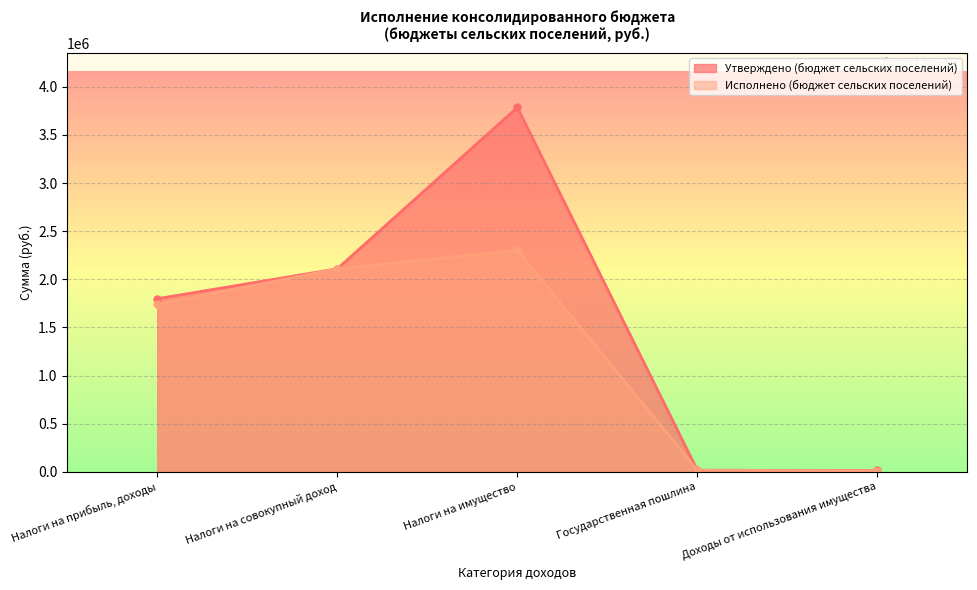

What position from the right is Государственная пошлина?

2